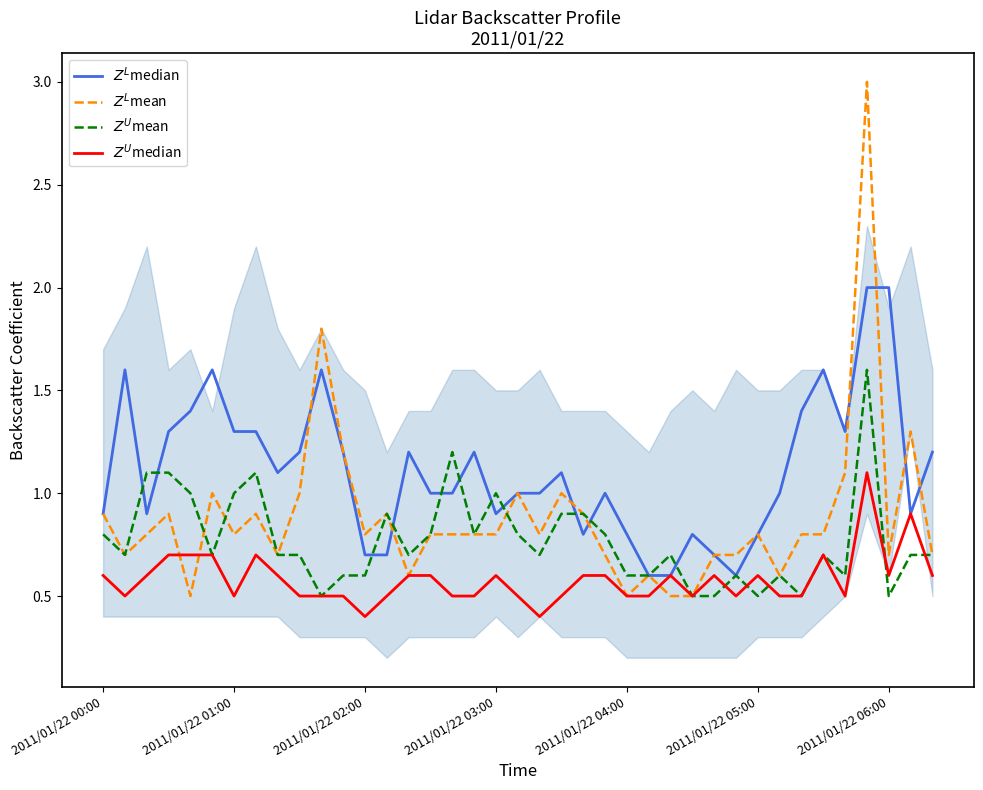

What is the greatest value displayed?

3.0